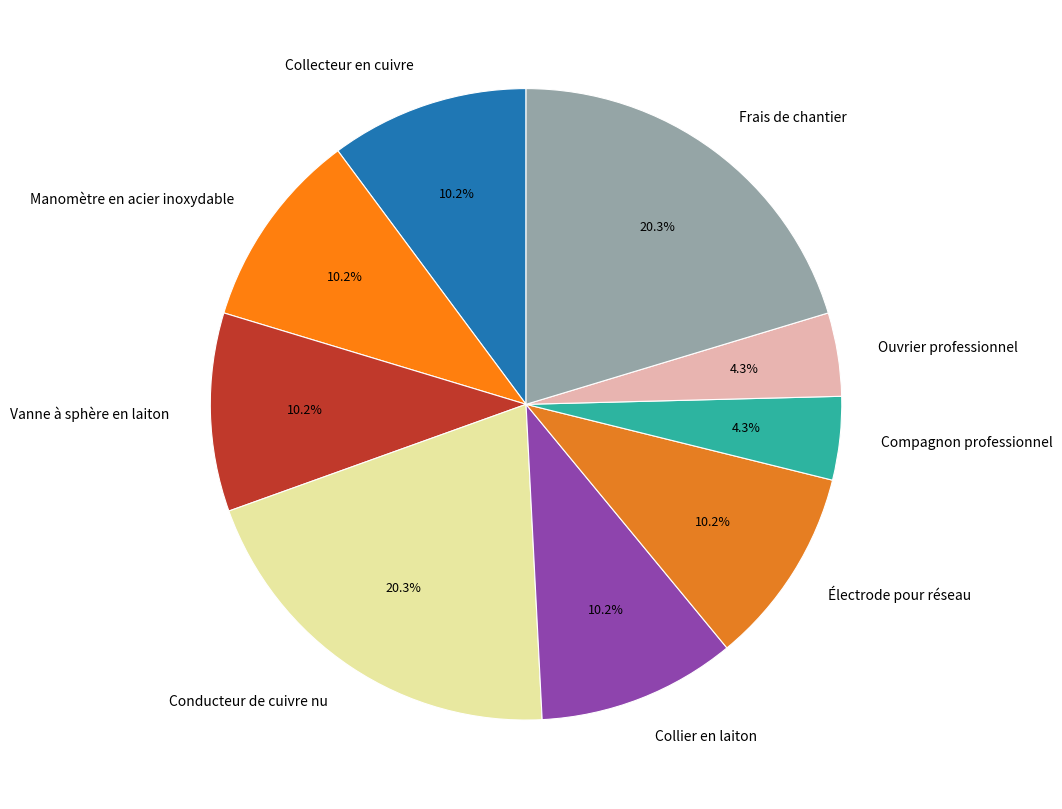

Count the number of slices in the pie.

9